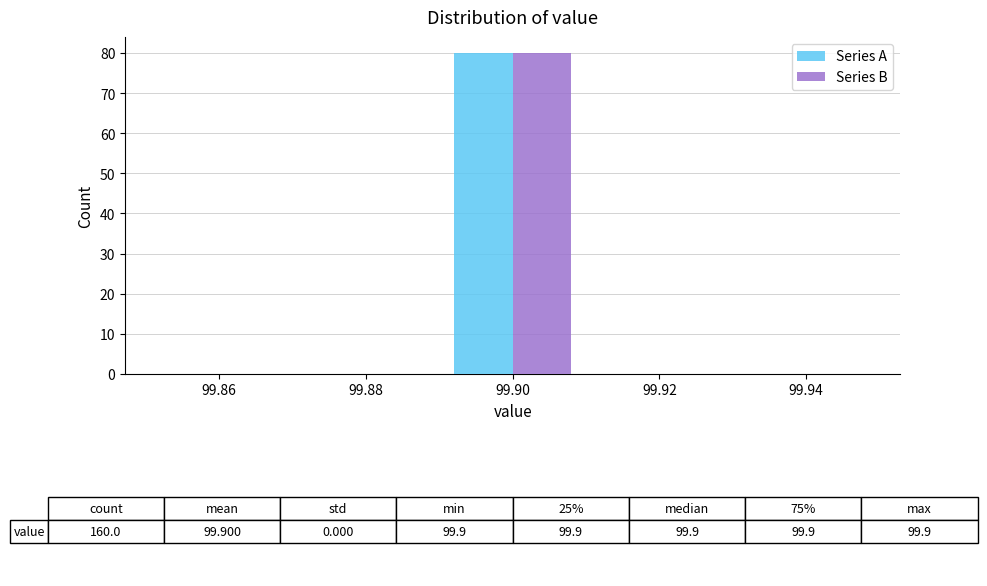

In the Series B series, which range on the x-axis has the tallest bar?

99.89 to 99.91